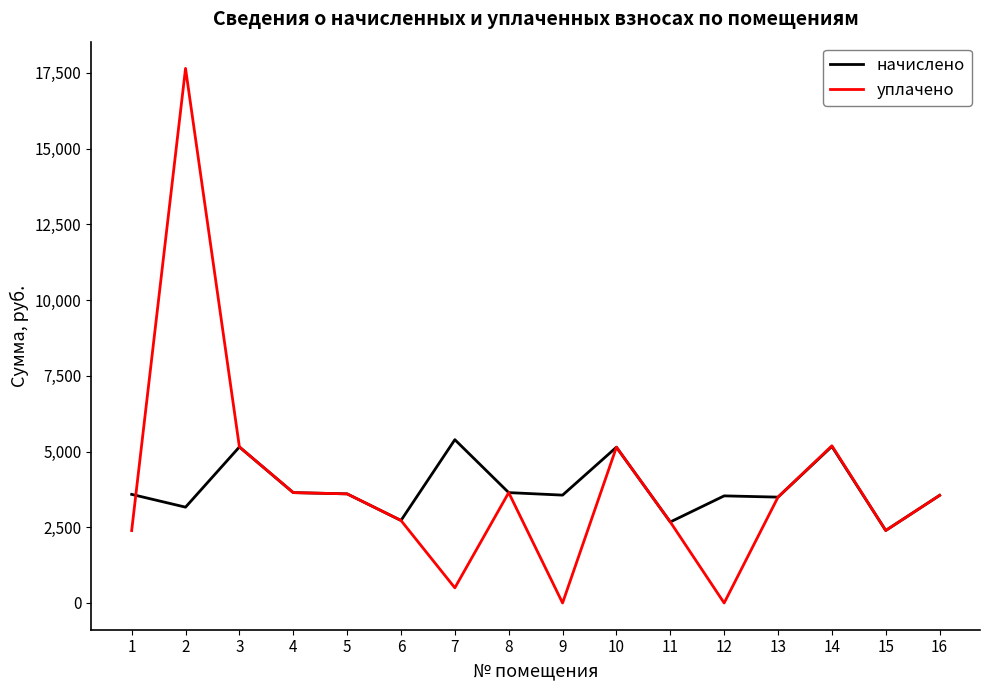

What is the maximum value for начислено?

5390.3